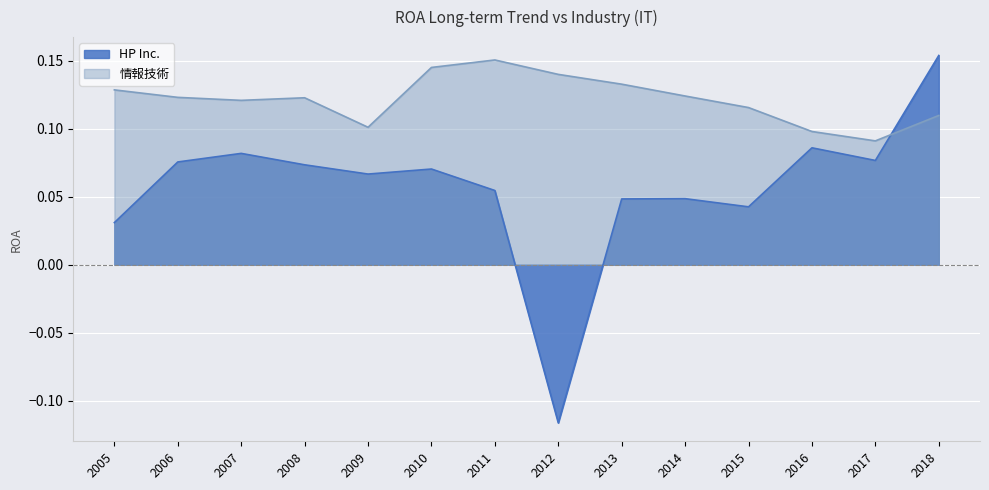

Between 2009 and 2013, which series saw the biggest shift?

情報技術